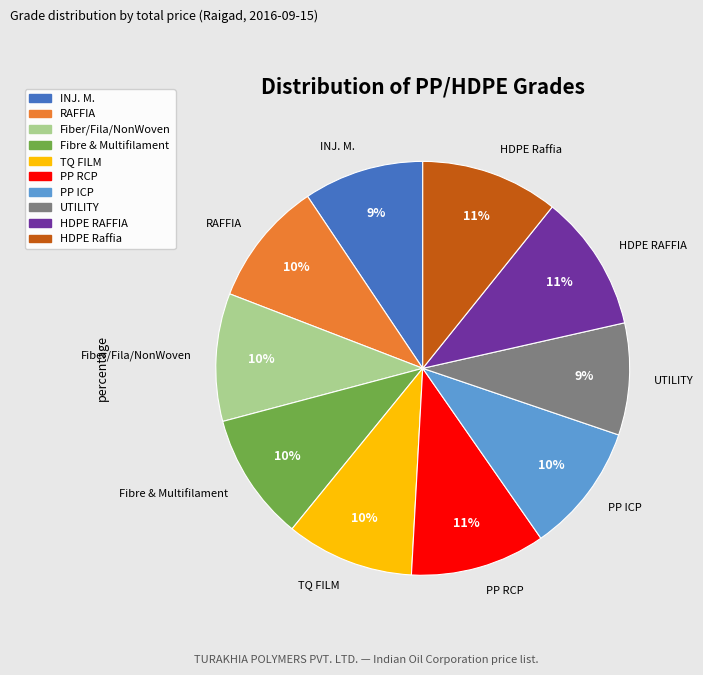

Which has a higher value, PP RCP or RAFFIA?

PP RCP